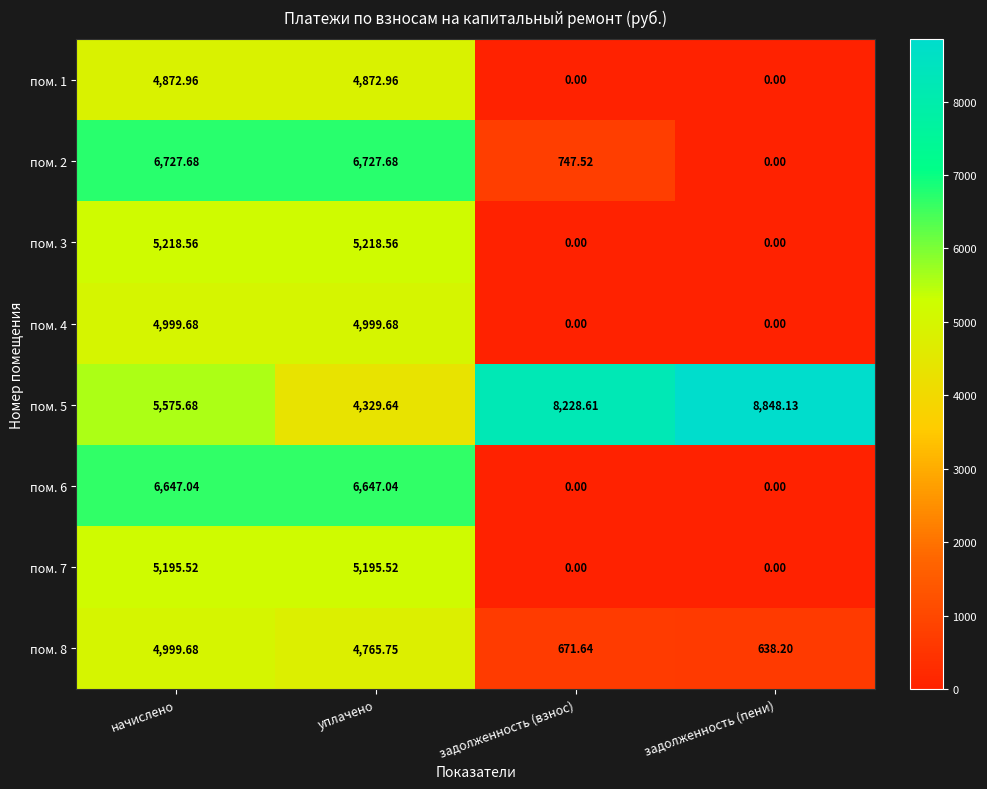

At which label is пом. 2 closest to 3363?

задолженность (взнос)